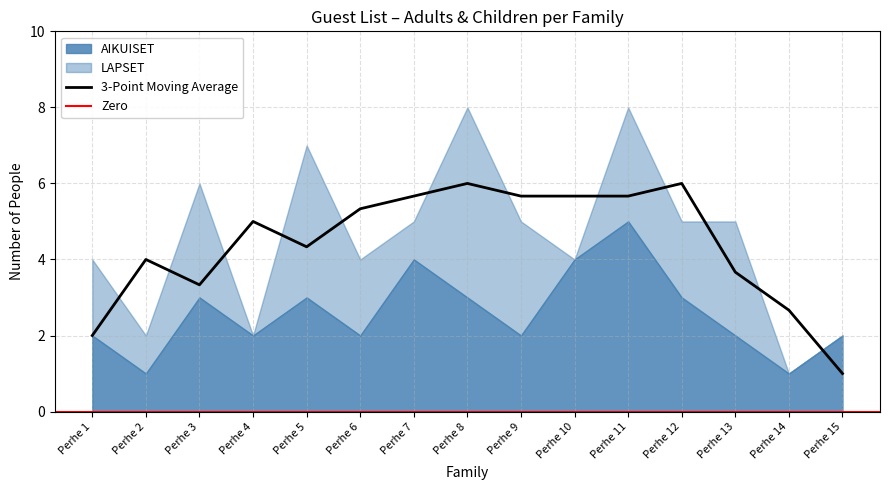

True or false: LAPSET has more than 2 points higher than both neighbors.

True